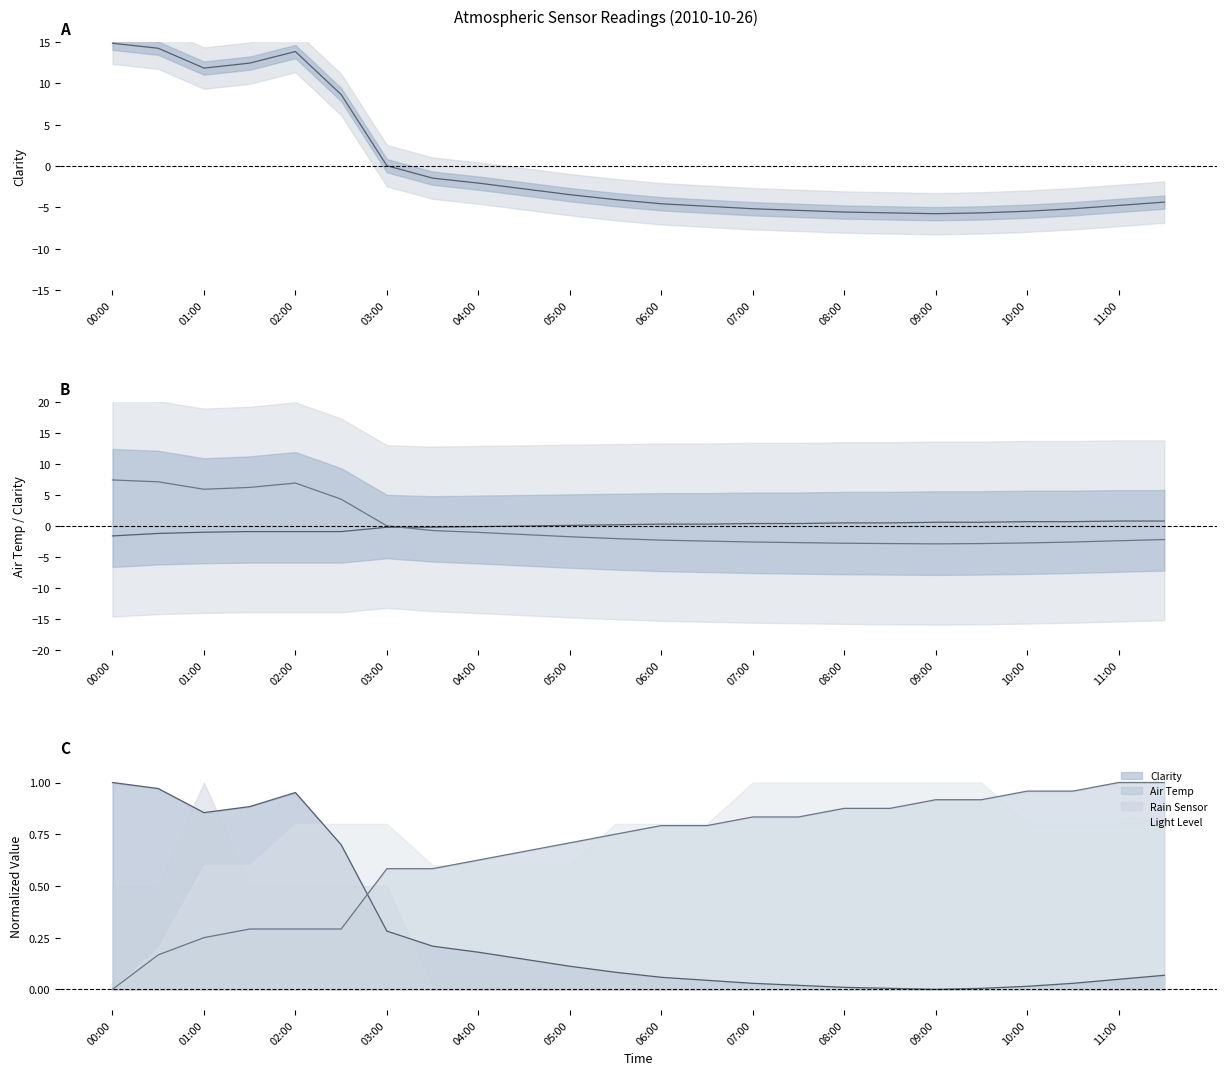

Does the chart have visible grid lines?

No